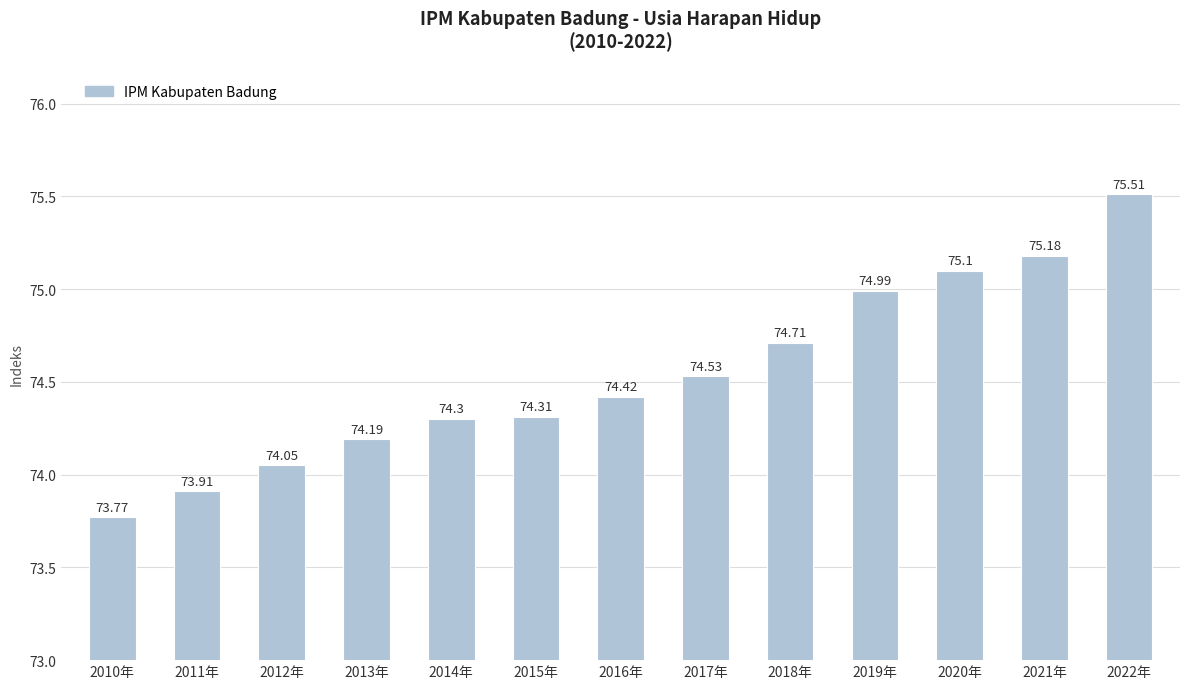

Rank the categories by value from lowest to highest.

2010年, 2011年, 2012年, 2013年, 2014年, 2015年, 2016年, 2017年, 2018年, 2019年, 2020年, 2021年, 2022年